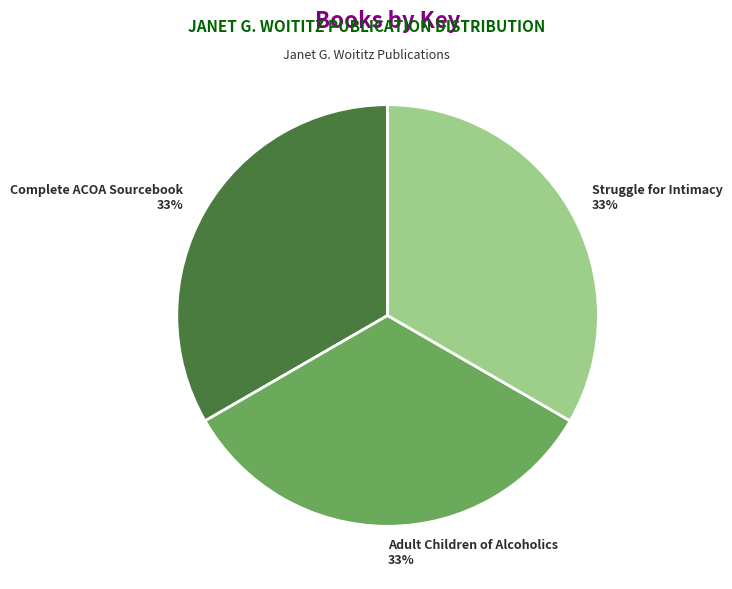

Is there a majority slice in this chart?

No